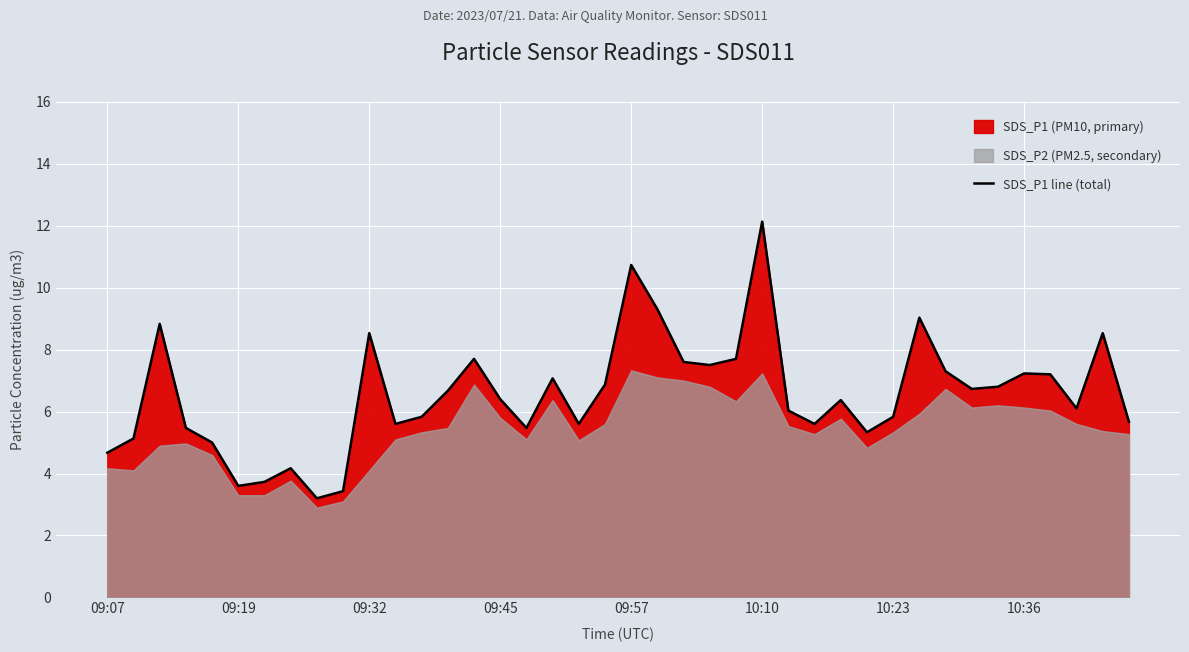

What is the sum of the values at 34 and 13?

13.5